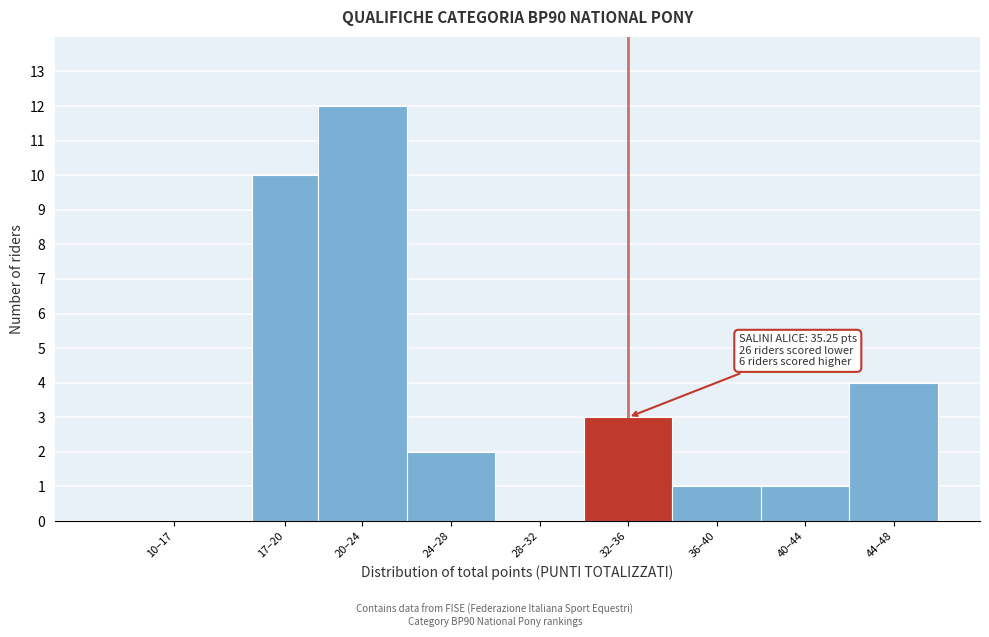

Reading left to right, what are all the values shown in this chart?

10–17=0	17–20=10	20–24=12	24–28=2	28–32=0	32–36=3	36–40=1	40–44=1	44–48=4